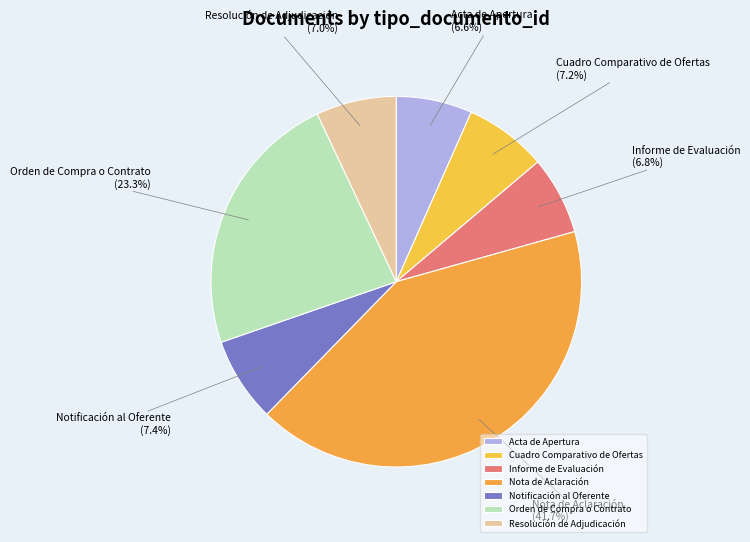

Approximately how many times larger is the value at Informe de Evaluación compared to Acta de Apertura?

1.0